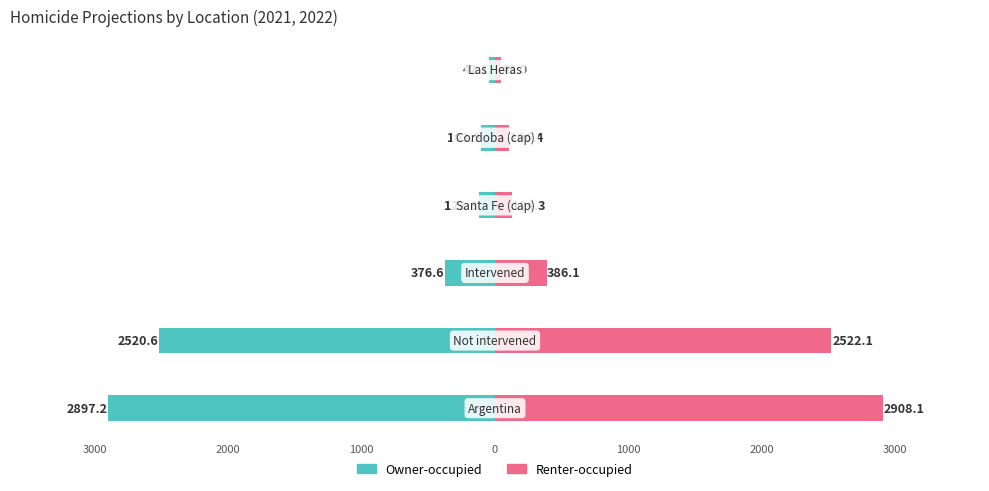

The value of Renter-occupied at 0 is 106.4. True or false?

True